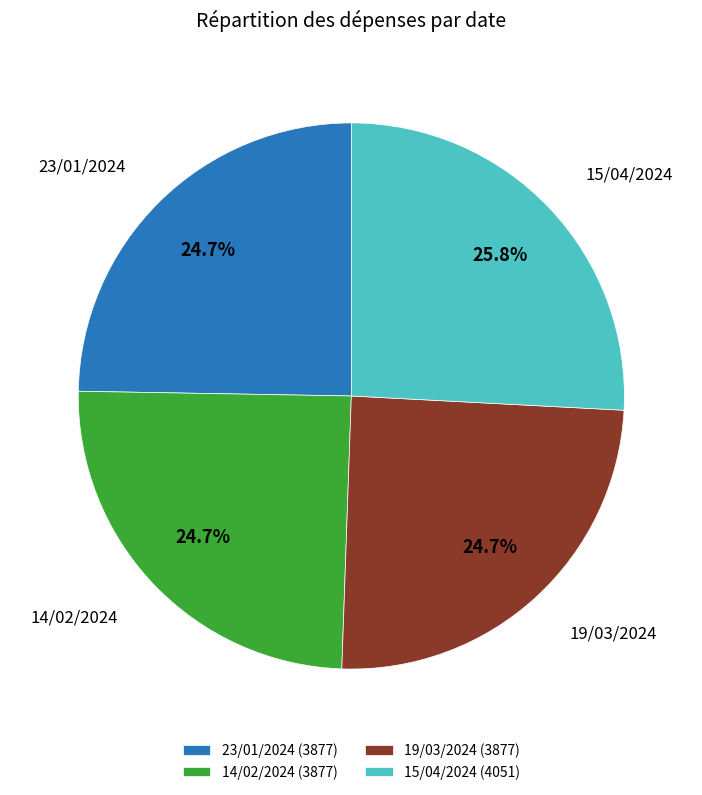

Approximately how many times larger is the value at 19/03/2024 compared to 23/01/2024?

1.0